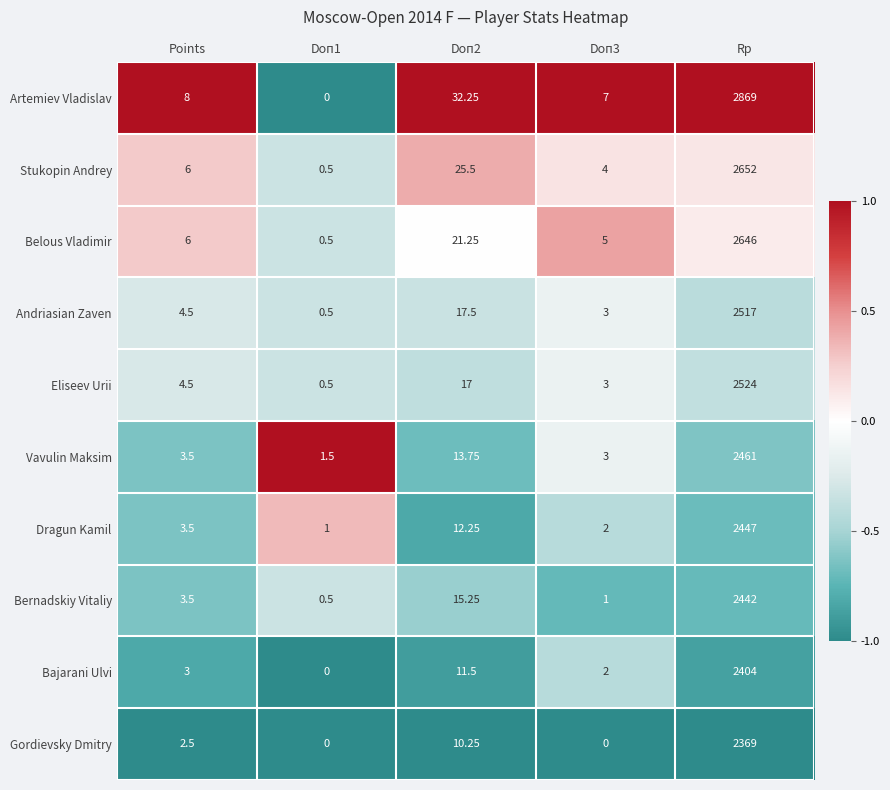

Which category has the highest value across all series?

Rp